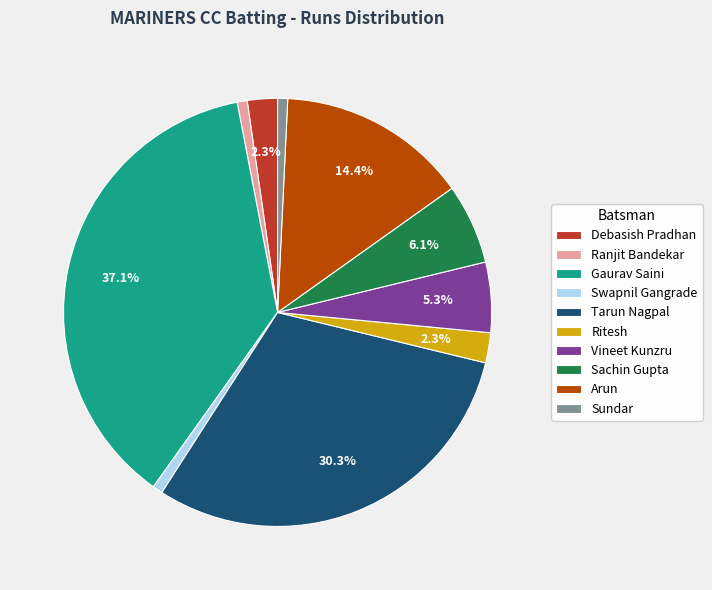

Which has a higher value, Debasish Pradhan or Tarun Nagpal?

Tarun Nagpal